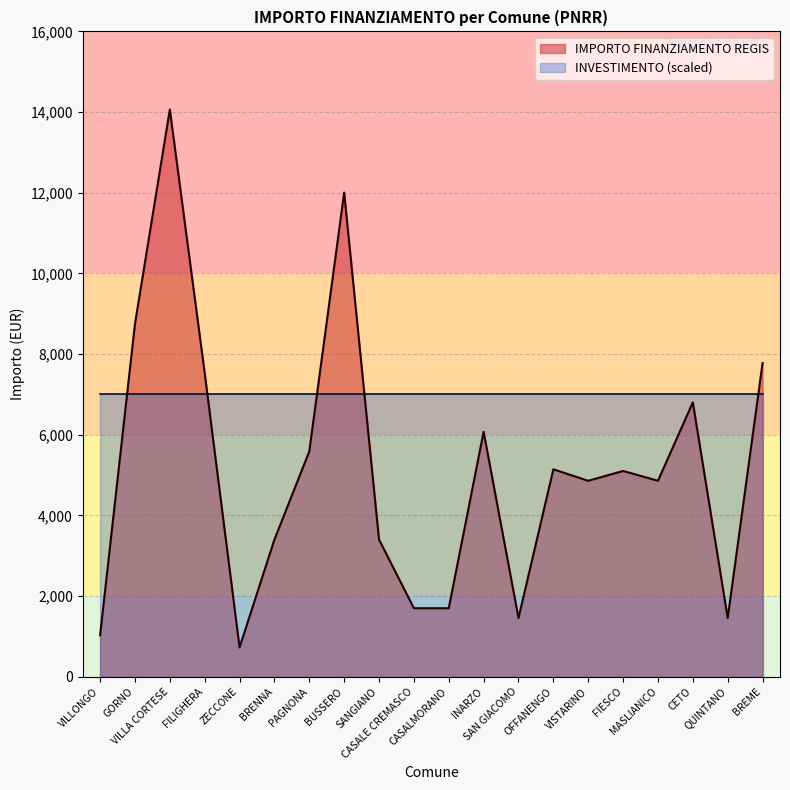

Rank the categories by value from lowest to highest.

ZECCONE, VILLONGO, SAN GIACOMO, QUINTANO, CASALE CREMASCO, CASALMORANO, BRENNA, SANGIANO, VISTARINO, MASLIANICO, FIESCO, OFFANENGO, PAGNONA, INARZO, CETO, FILIGHERA, BREME, GORNO, BUSSERO, VILLA CORTESE